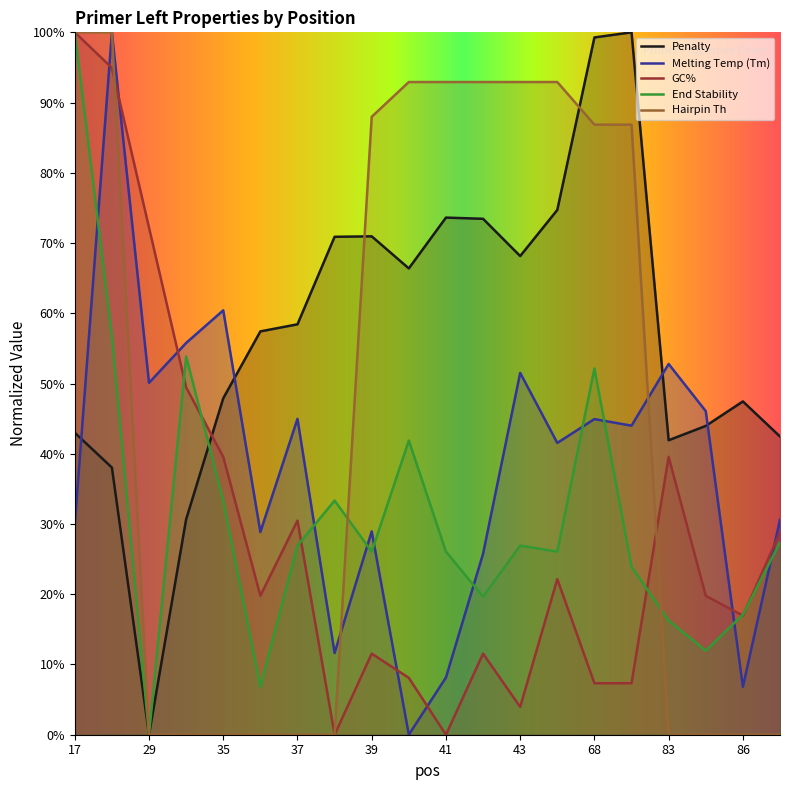

Where is PRIMER_LEFT_0_GC_PERCENT nearest to the value 50?

33